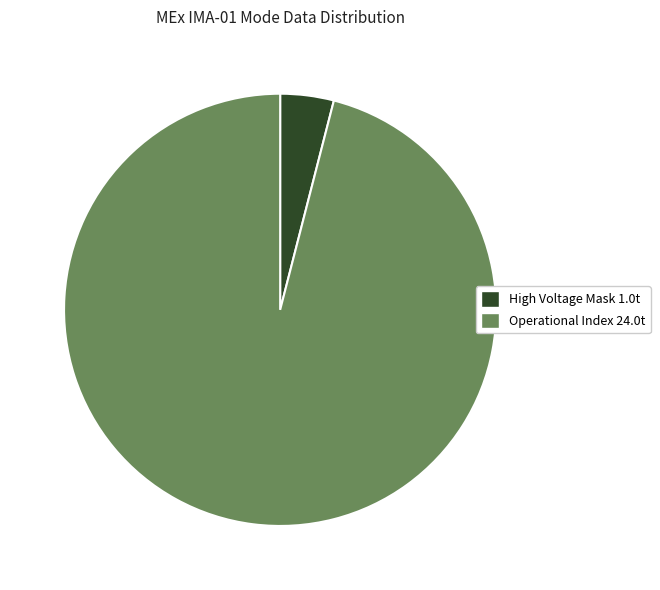

Approximately how many times larger is the value at Operational Index 24.0t compared to High Voltage Mask 1.0t?

24.0